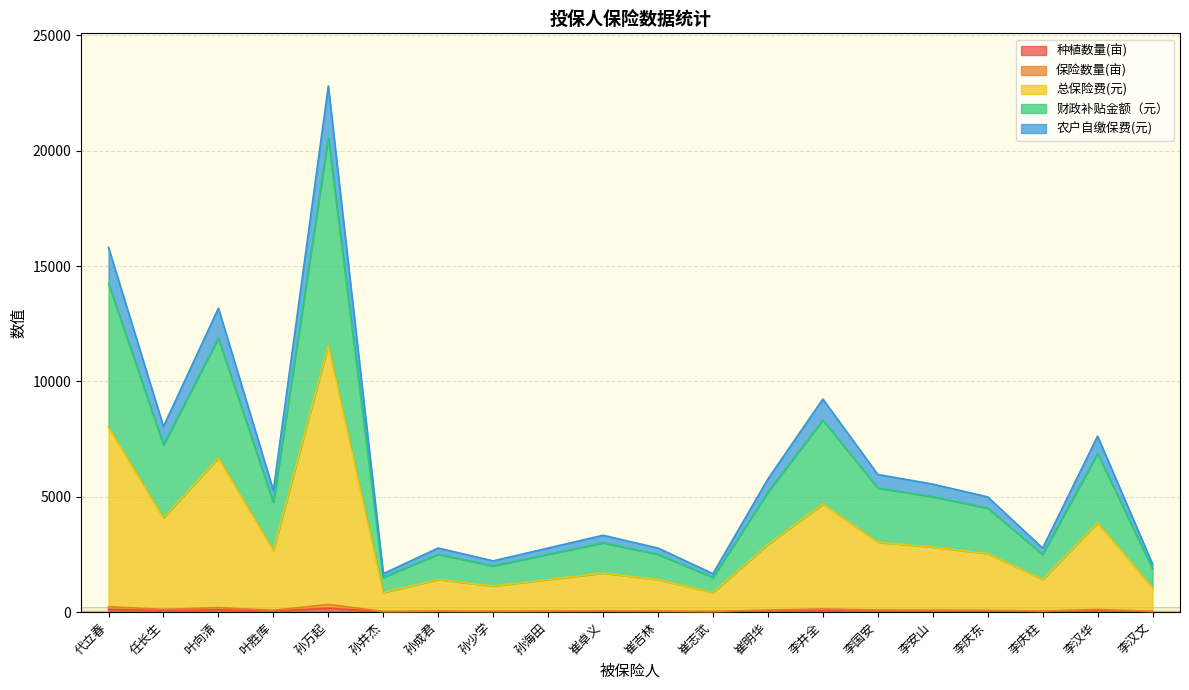

List the labels in order of 种植数量(亩) value, largest first.

孙万起, 代立春, 叶向清, 李井全, 任长生, 李汉华, 李国安, 崔明华, 李安山, 叶胜库, 李庆东, 崔卓义, 孙成君, 孙海田, 崔吉林, 李庆柱, 孙少学, 李汉文, 孙井杰, 崔志武